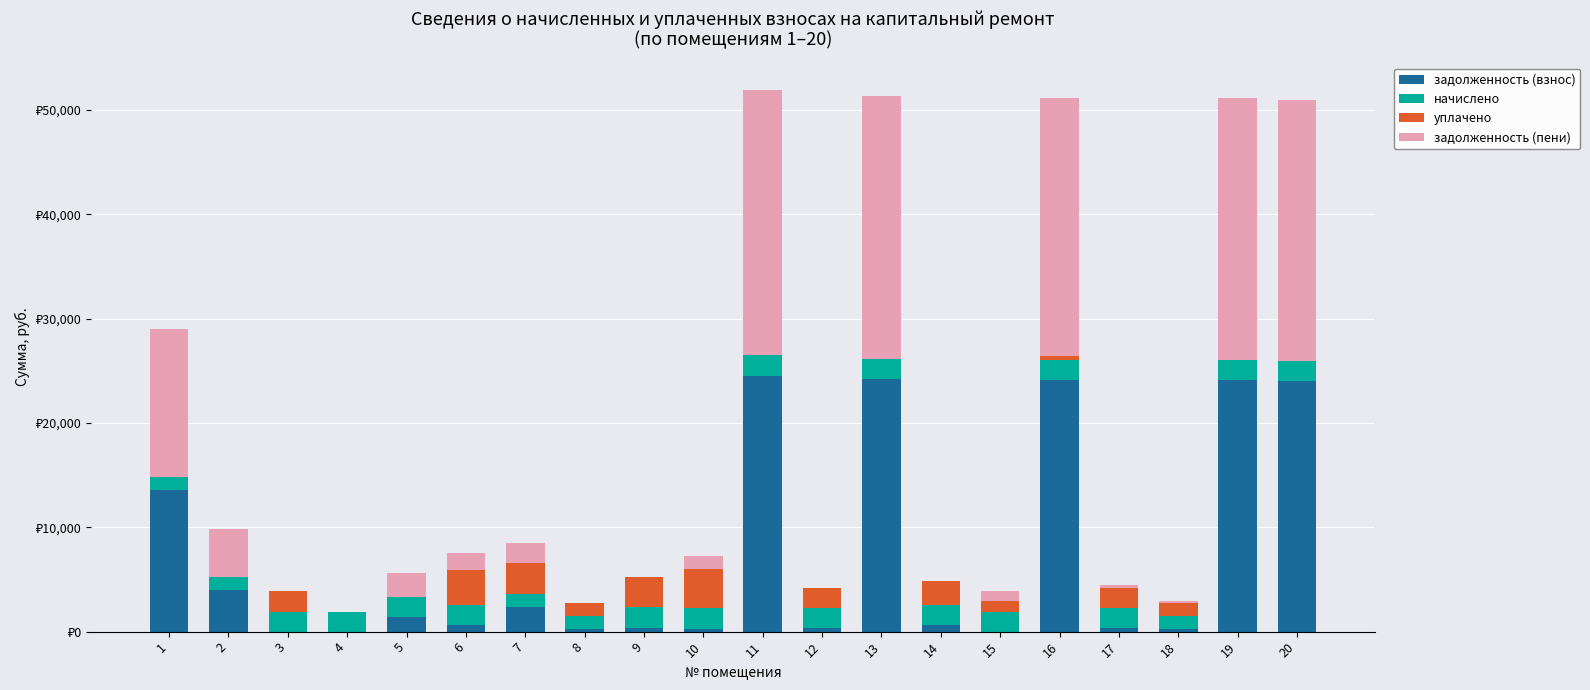

Are the bars grouped side by side (vs. stacked)?

No